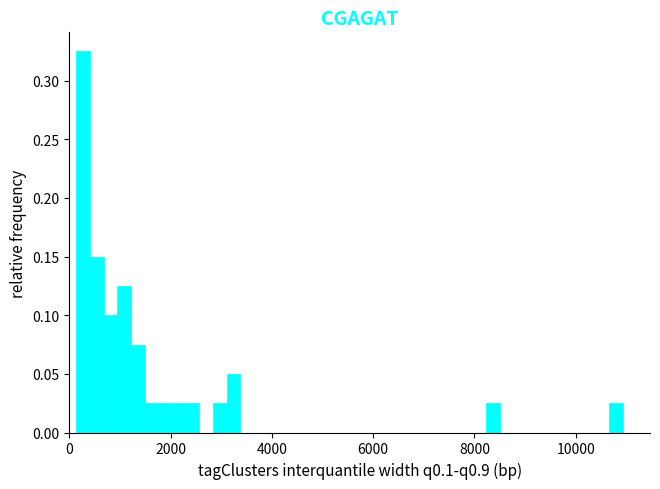

Around what value on the x-axis is the tallest bar? Give the approximate position of its centre, as read against the axis.

200